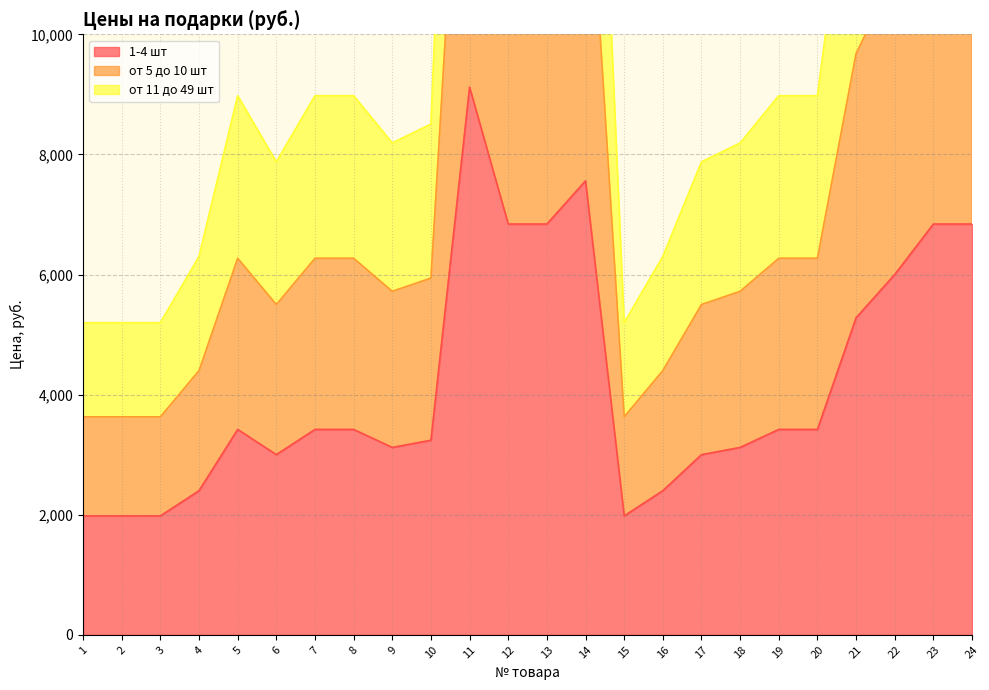

True or false: от 11 до 49 шт and от 5 до 10 шт cross at least once.

False